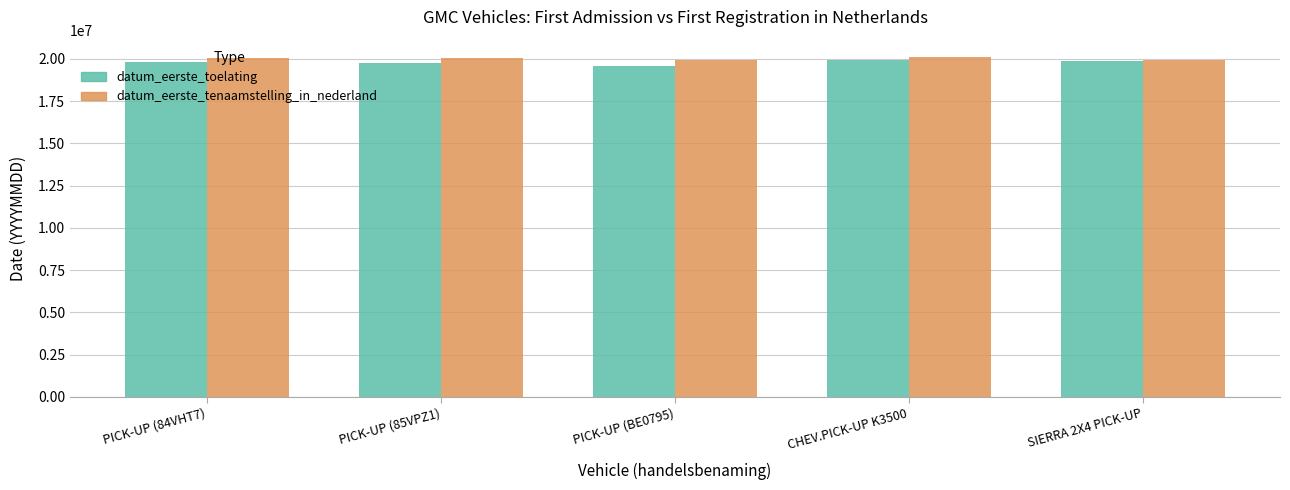

What is the total value across all series at PICK-UP (84VHT7)?

39871342